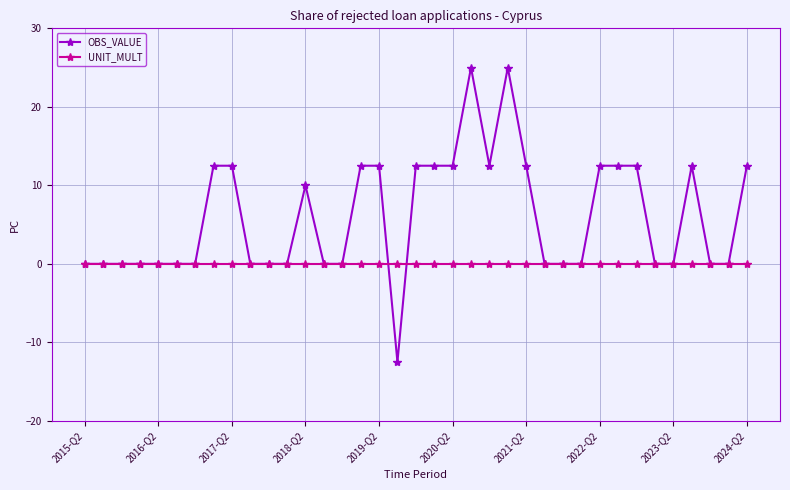

What is the greatest value displayed?

25.0